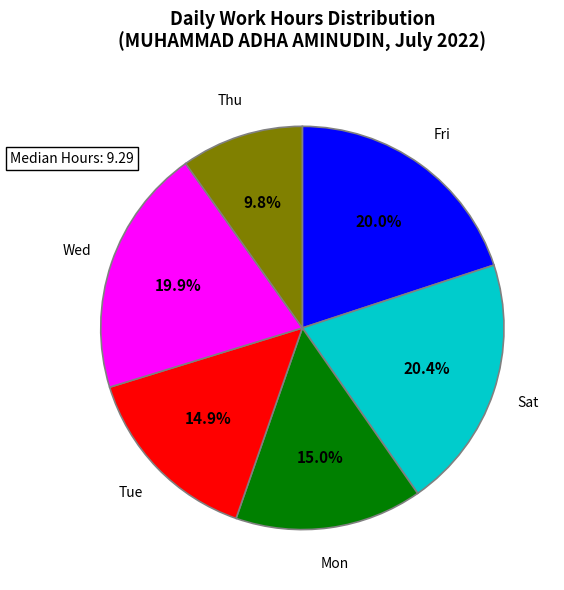

How much of the chart is everything except Sat?

79.6%